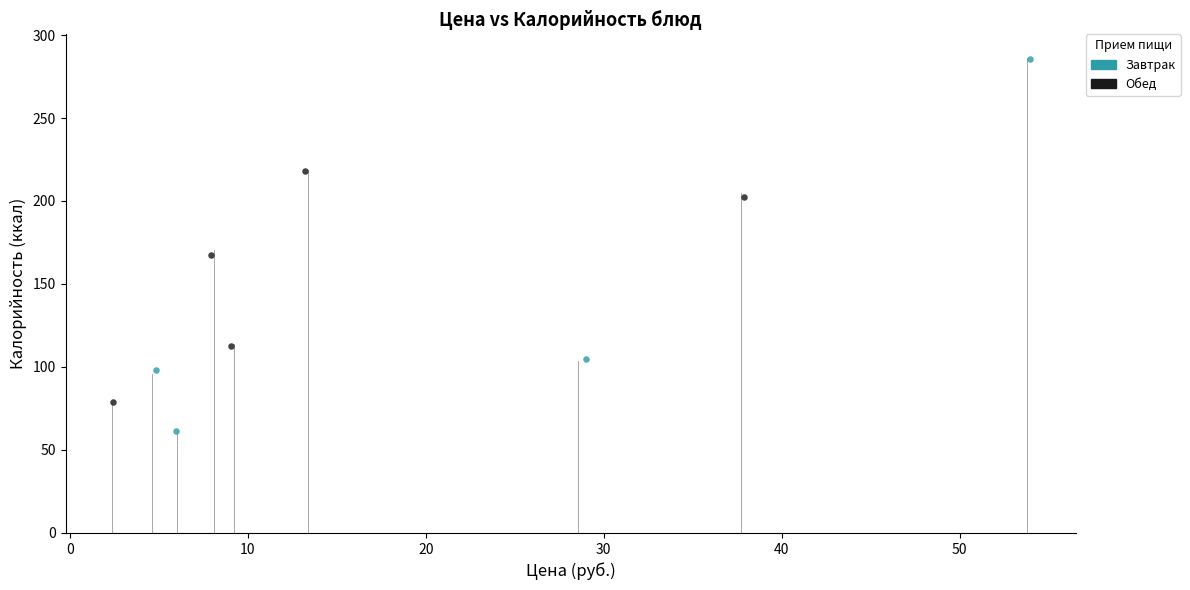

Which series has the widest spread of Y values?

Завтрак